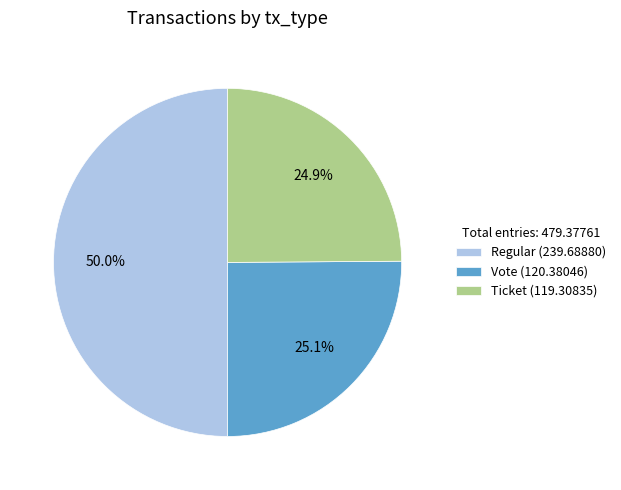

Is the sum of Ticket (119.30835) and Regular (239.68880) greater than half?

Yes